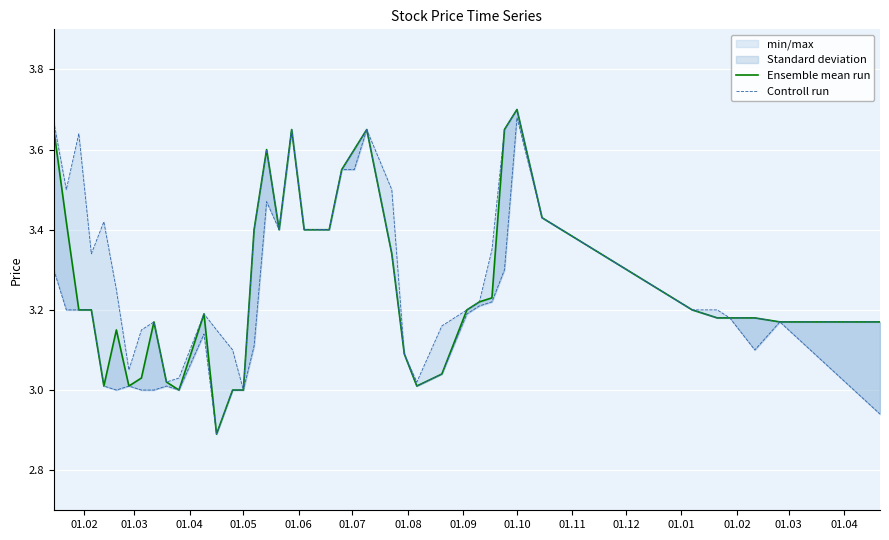

What is the value of the Ensemble mean run point at the 13th from the left?

3.6